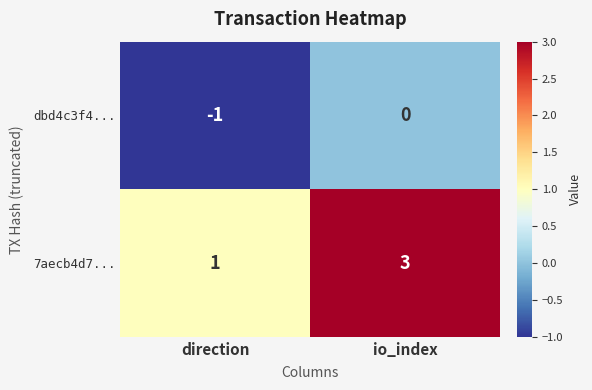

At which label is 7aecb4d7... closest to 2?

direction